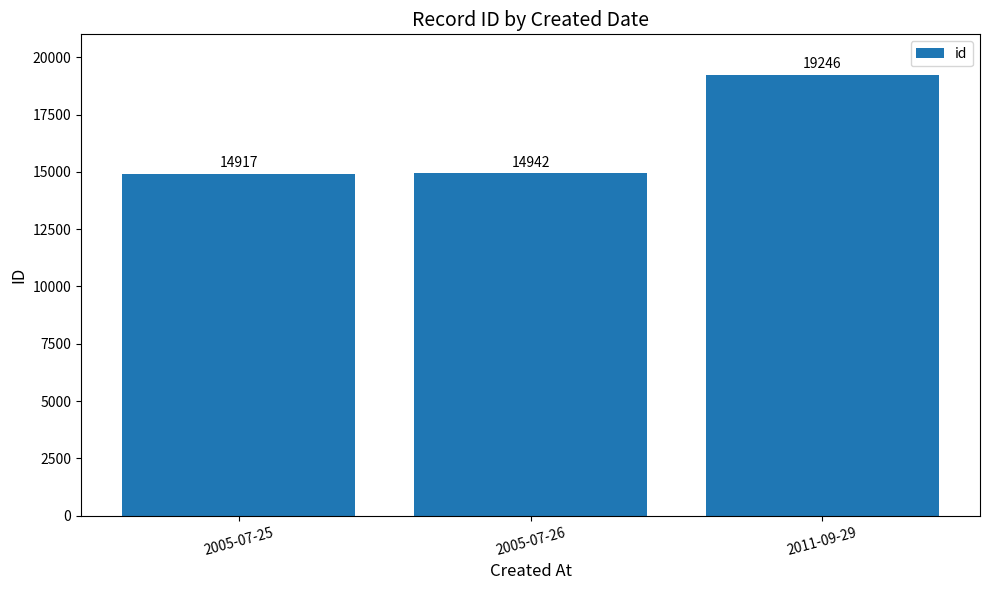

What is the greatest value displayed?

19246.0